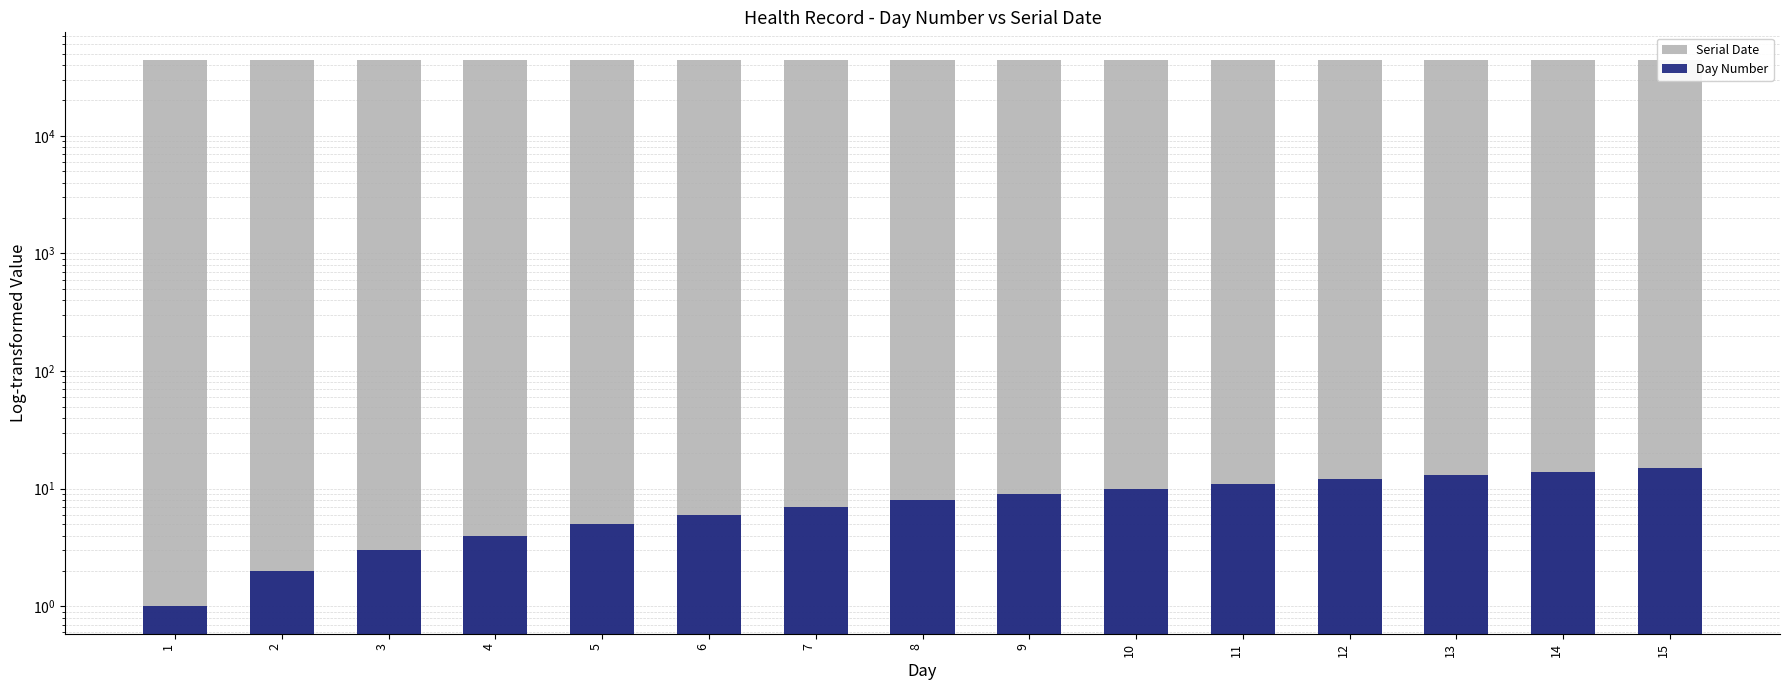

Is the value of Serial Date at 12 greater than the value of Day Number at 10?

Yes